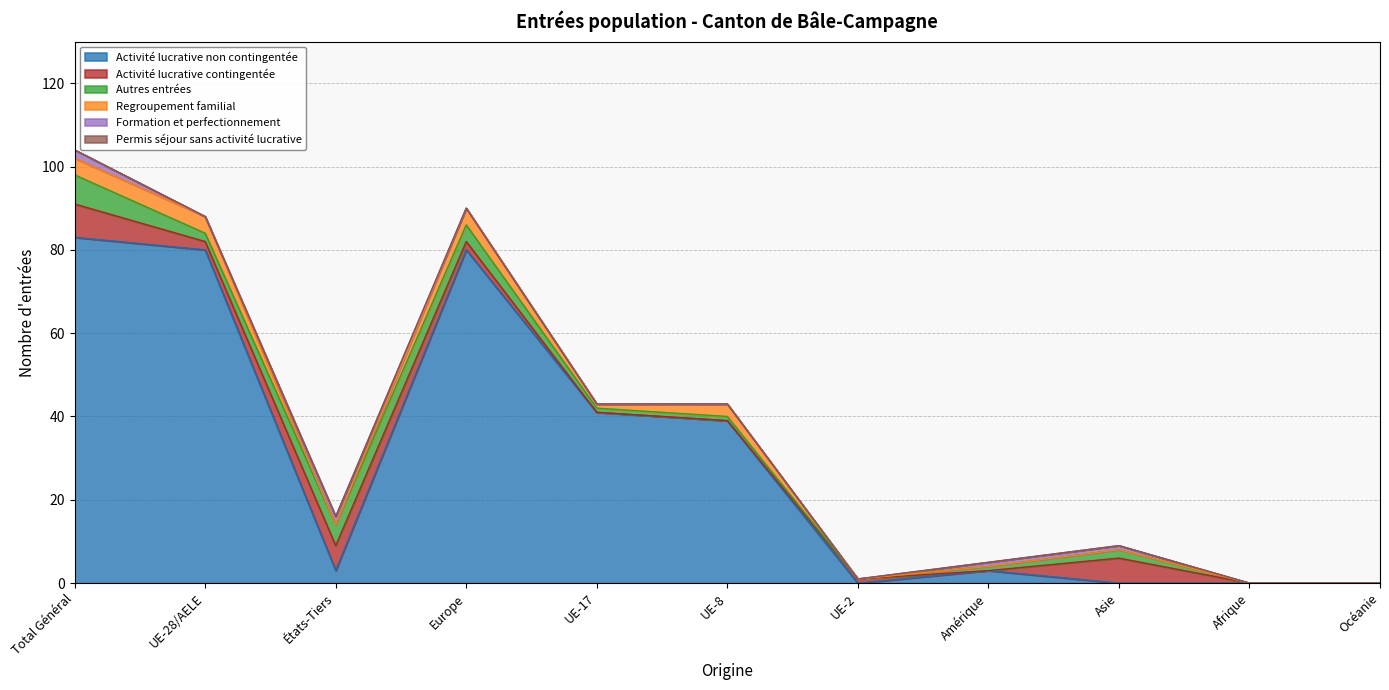

What position from the left is Total Général?

1